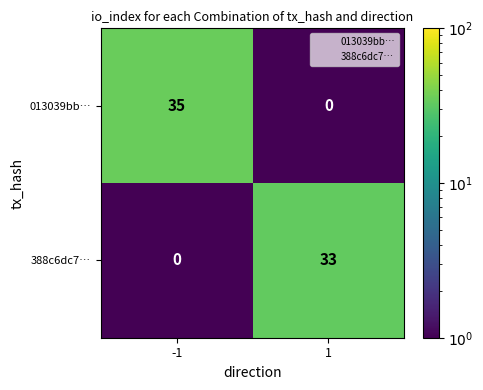

What is the highest value of the 013039bb… series?

35